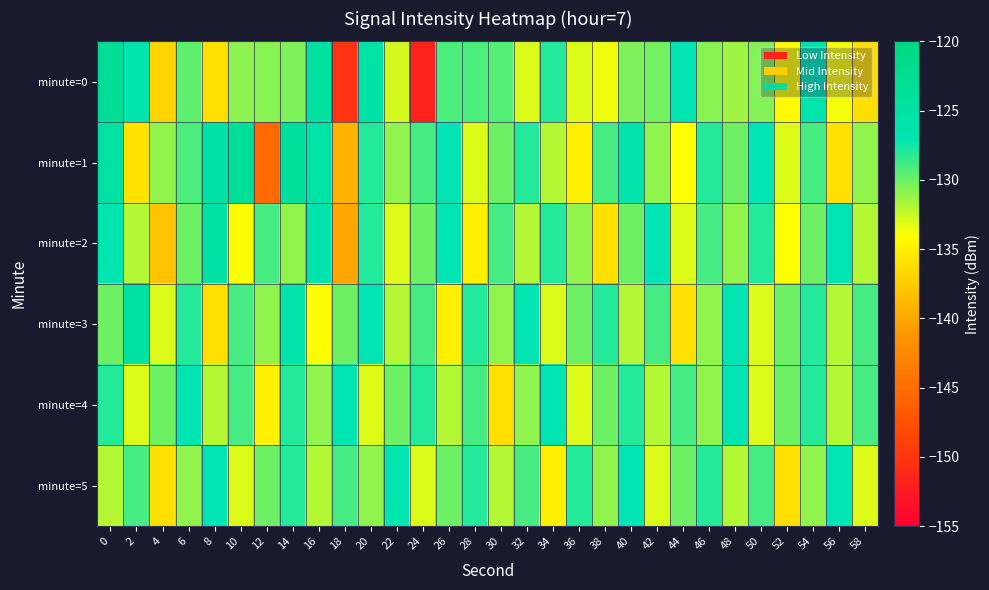

What is the smallest value displayed?

-151.8